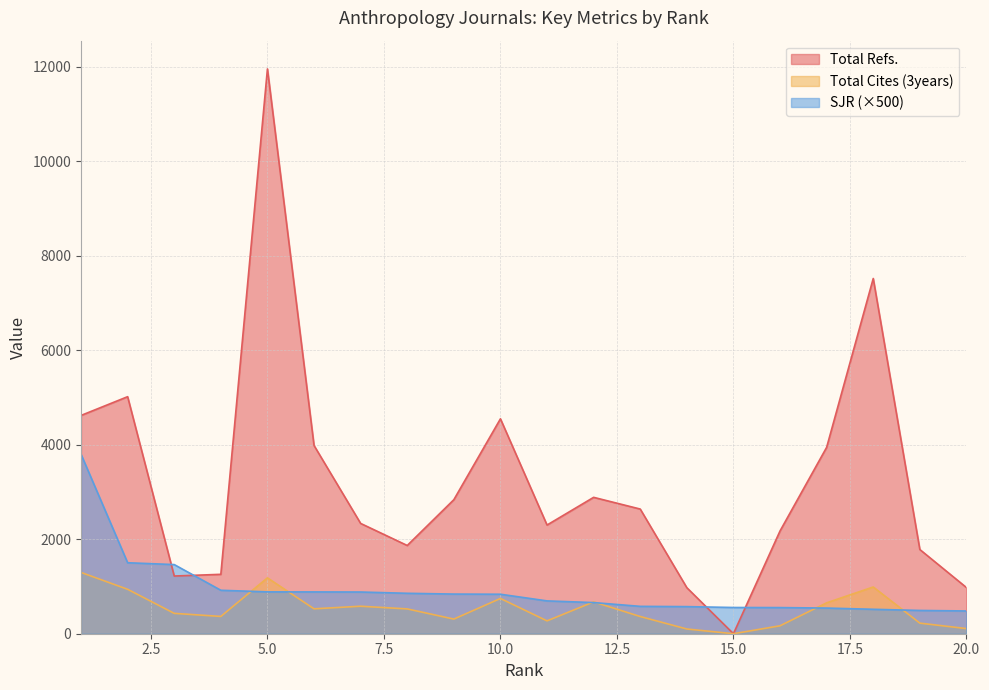

What is the average value of the Total Cites (3years) series?

523.0